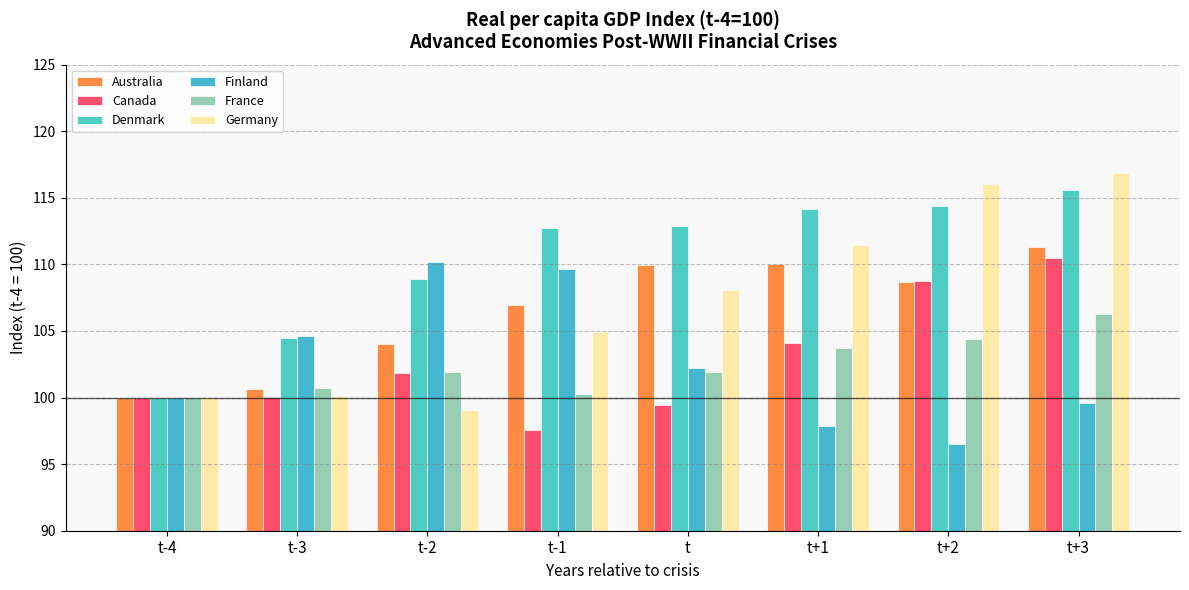

The value of France at t is 156.2. True or false?

False